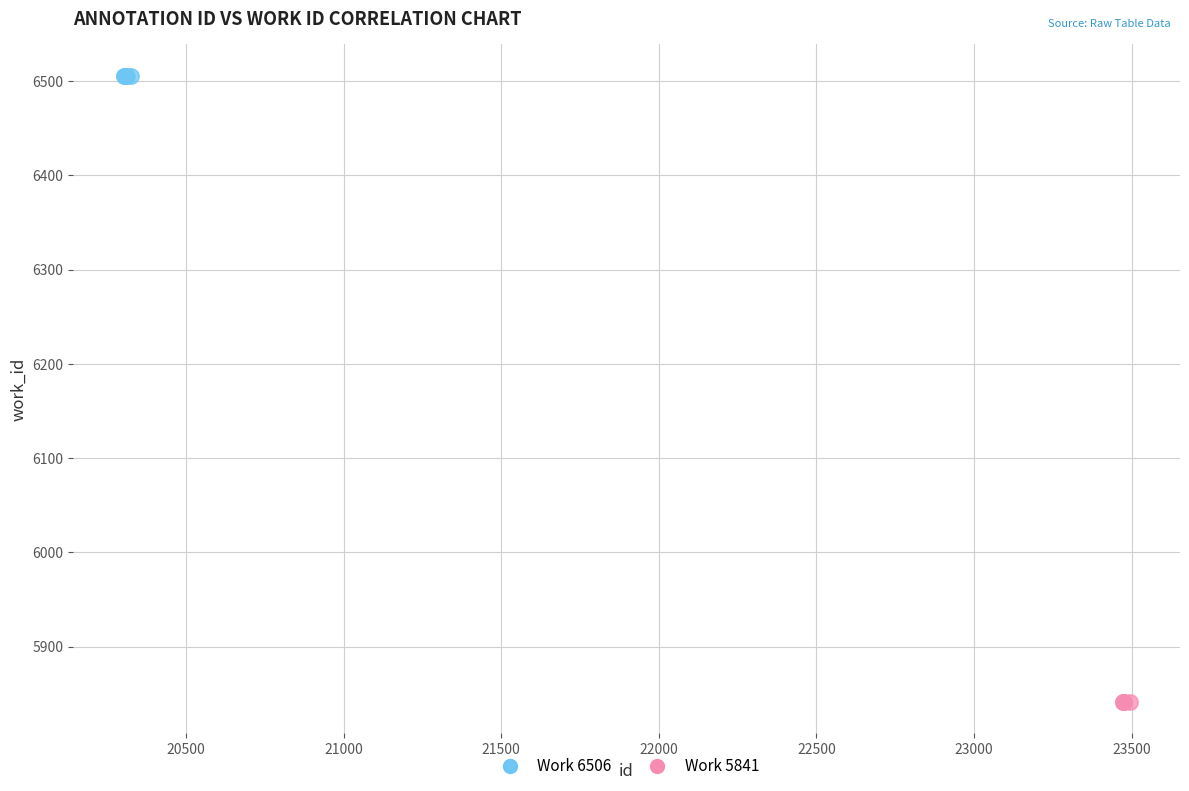

Which series reaches the maximum Y coordinate?

Work 6506